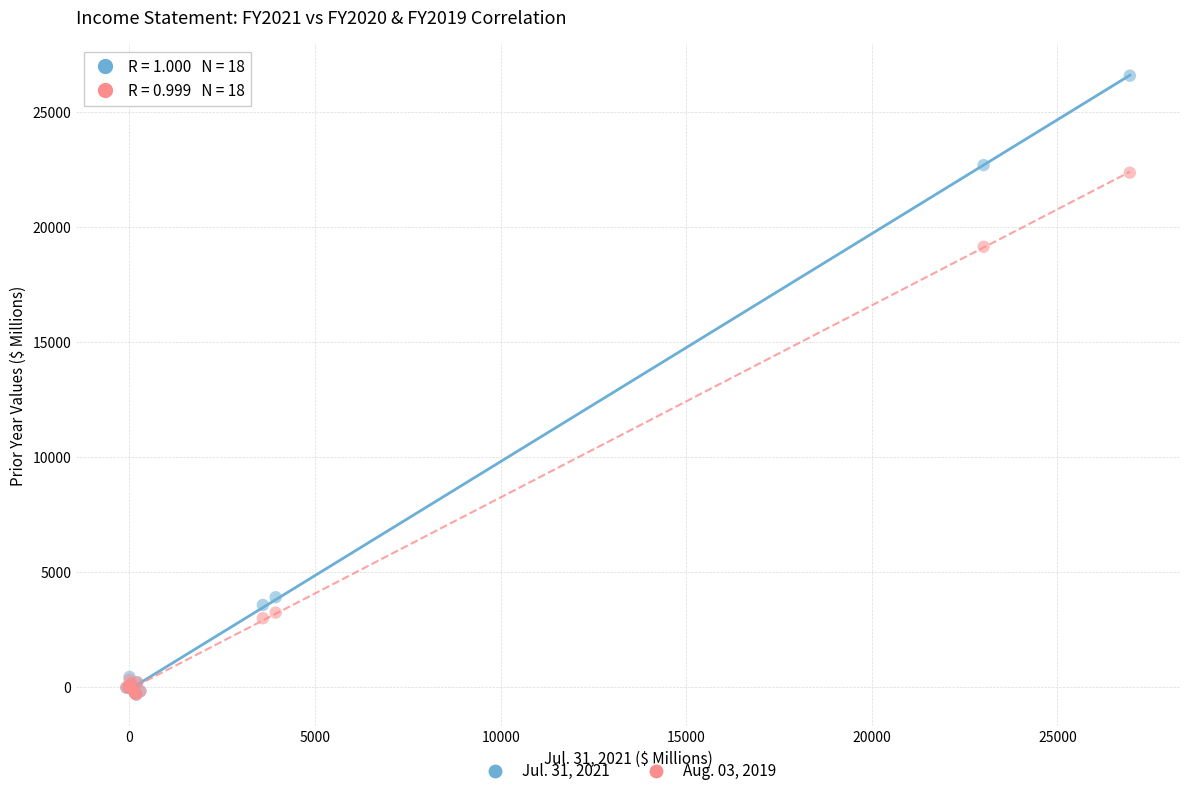

What are all the series names shown in the legend?

Jul. 31, 2021, Aug. 03, 2019